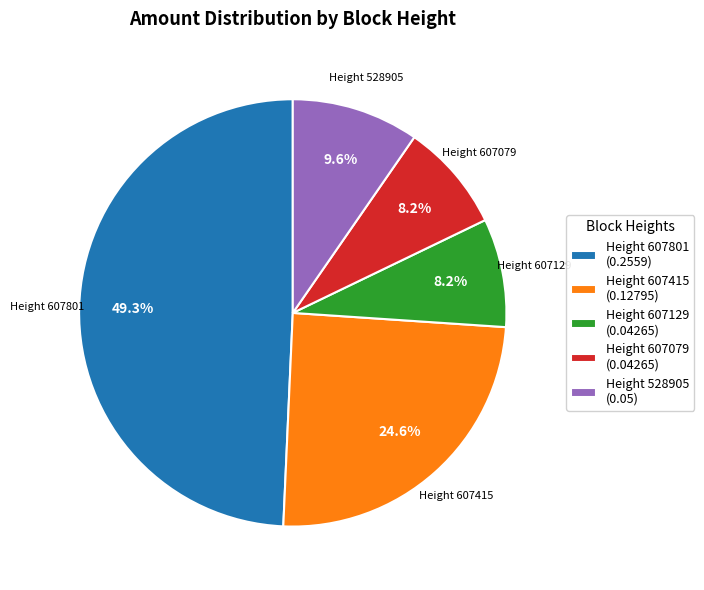

What portion of the pie excludes Height 528905 (0.05)?

90.4%